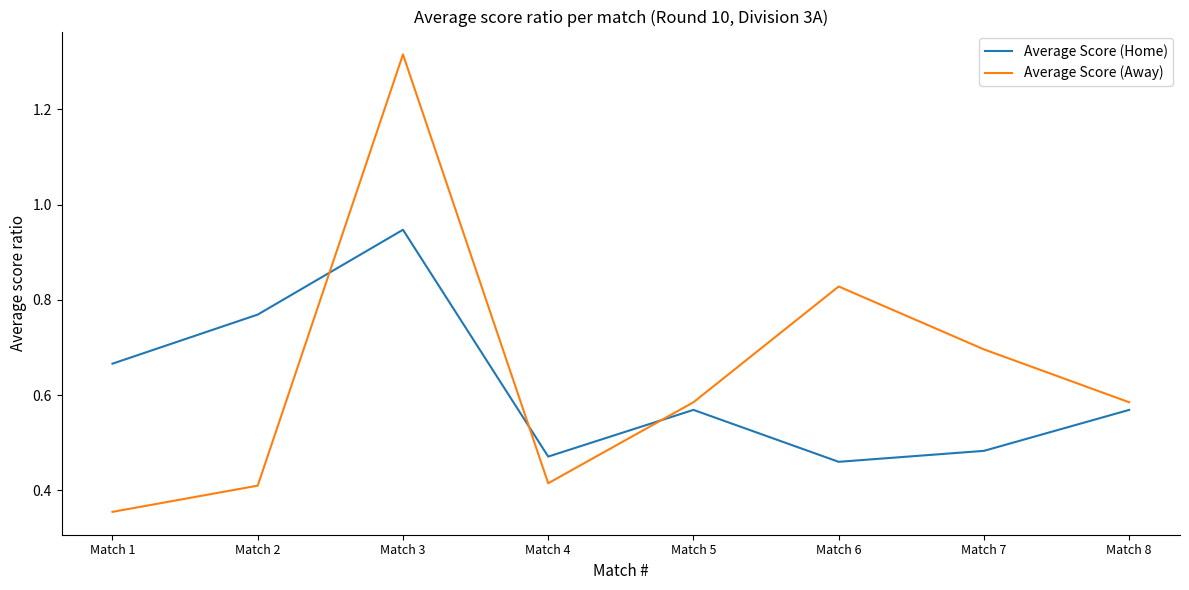

True or false: Average Score (Home) has more than 2 interior local peaks.

False